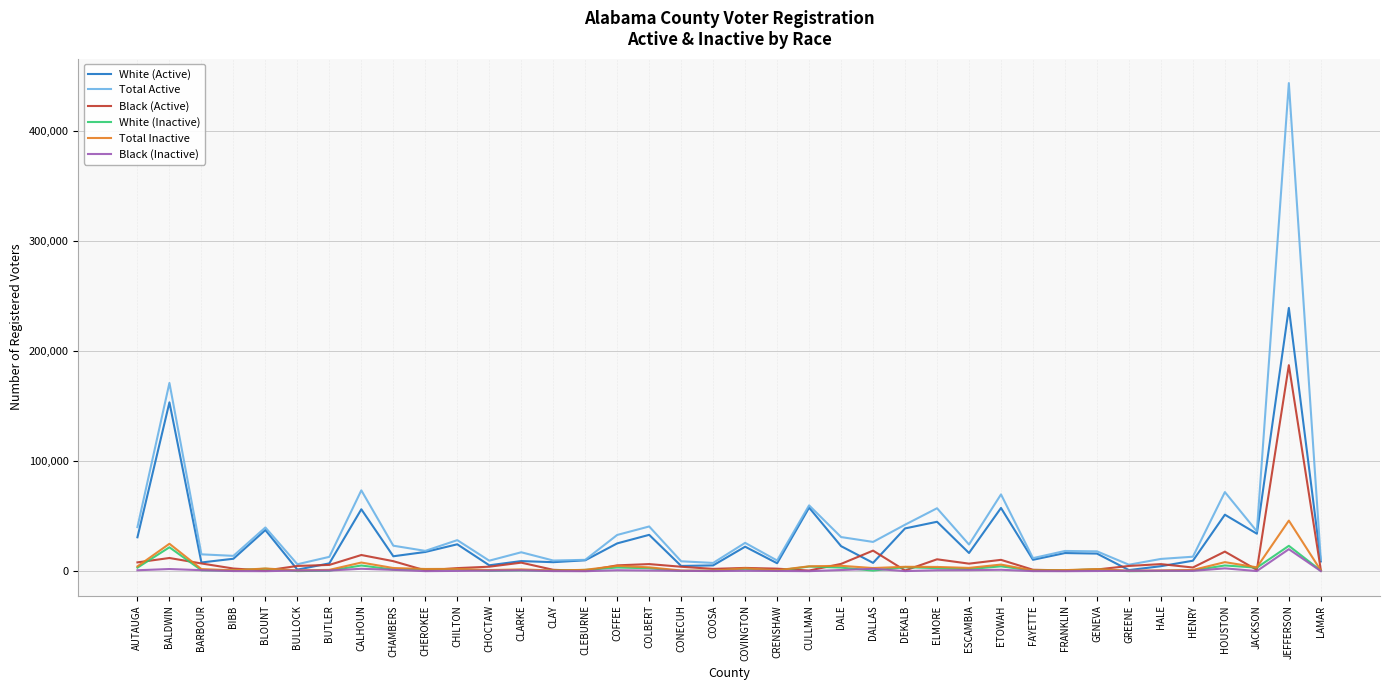

Which category has the highest value across all series?

JEFFERSON